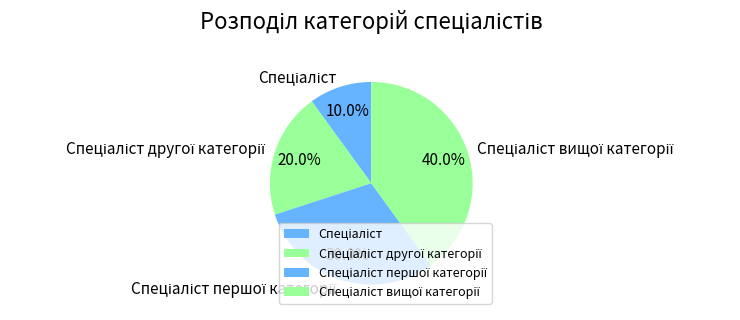

Is there any slice that represents more than half of the pie?

No